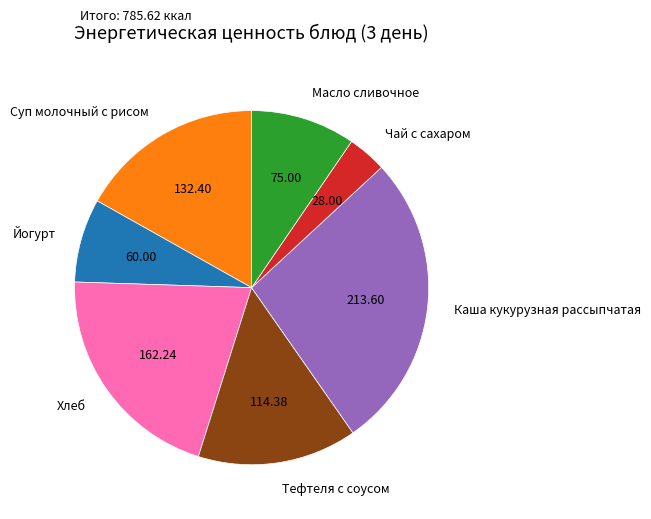

Count the number of slices in the pie.

7